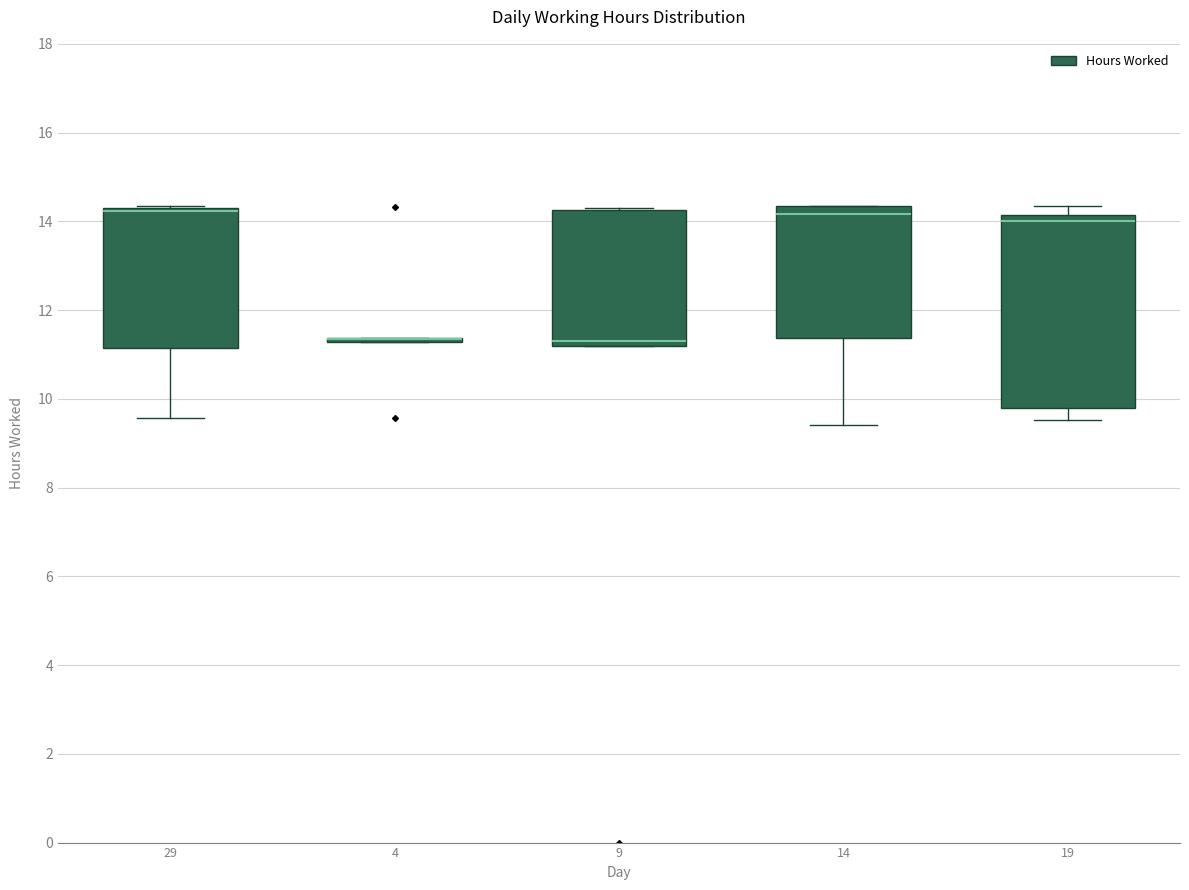

Reading left to right, read every box against the y-axis: the position of its median line, the range the box covers, and the ends of its whiskers. The values are not printed on the chart, so give them approximately, as read against the axis.

29: median 14.2 (drawn on the box's upper edge), box 11.2 to 14.4, whiskers 9.6 to 14.4
4: box collapsed to a line at 11.4, whiskers 11.2 to 11.4
9: median 11.4, box 11.2 to 14.2, whiskers 11.2 to 14.4
14: median 14.2, box 11.4 to 14.4, whiskers 9.4 to 14.4
19: median 14.0, box 9.8 to 14.2, whiskers 9.6 to 14.4